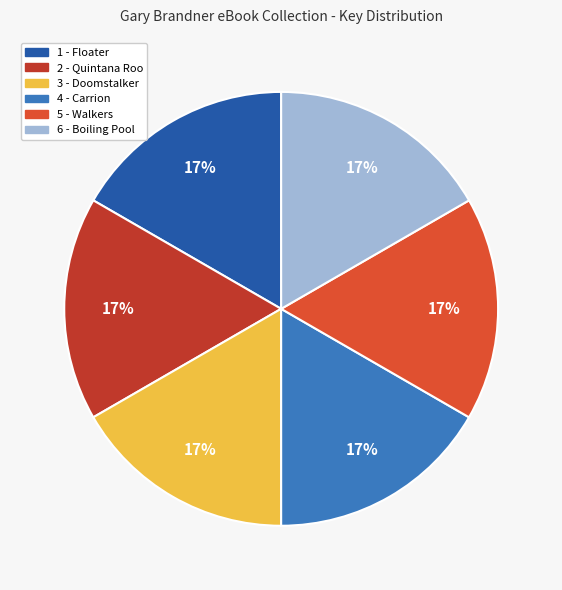

How many segments does this pie chart have?

6